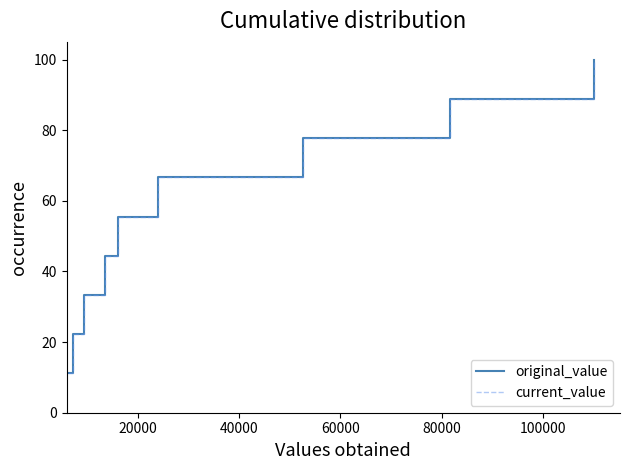

What is the difference between the maximum and minimum values in the current_value series?

88.9